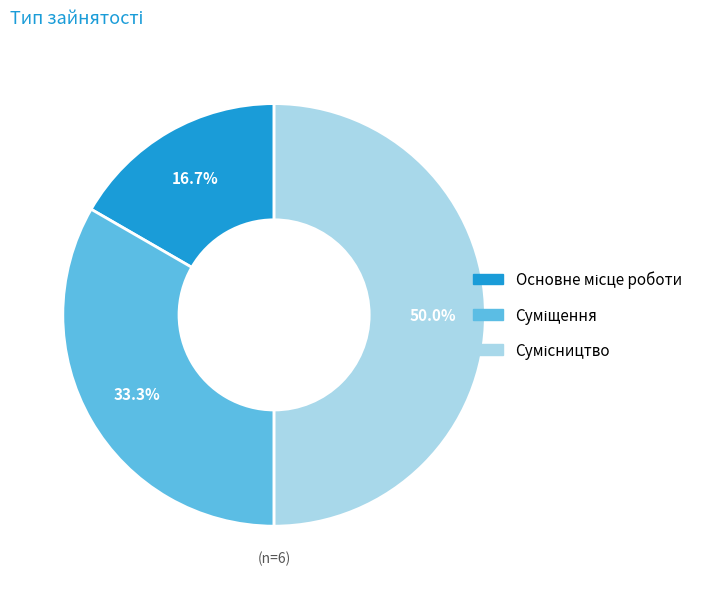

Is there any slice that represents more than half of the pie?

No